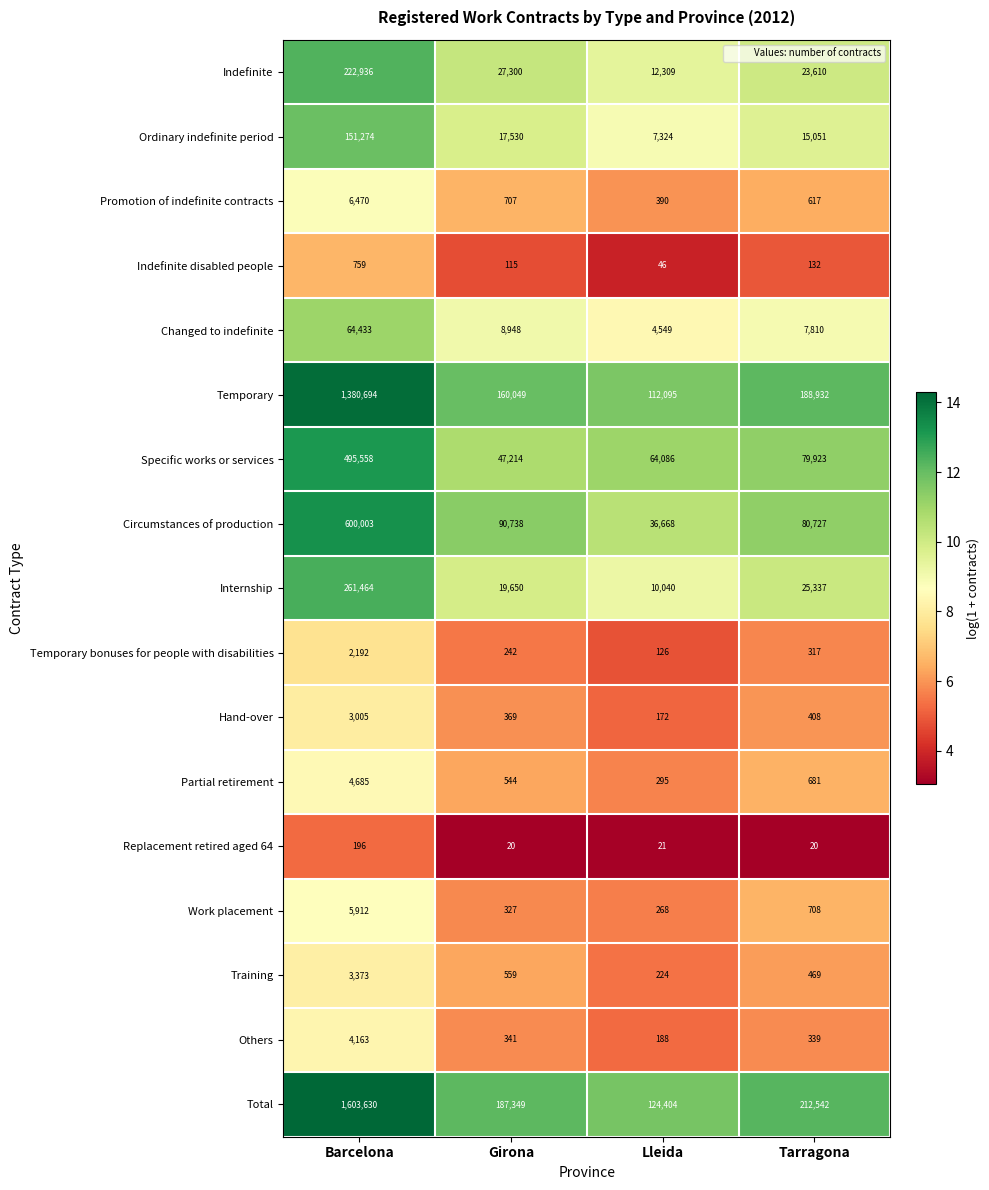

Which series has the largest total across all categories?

Total